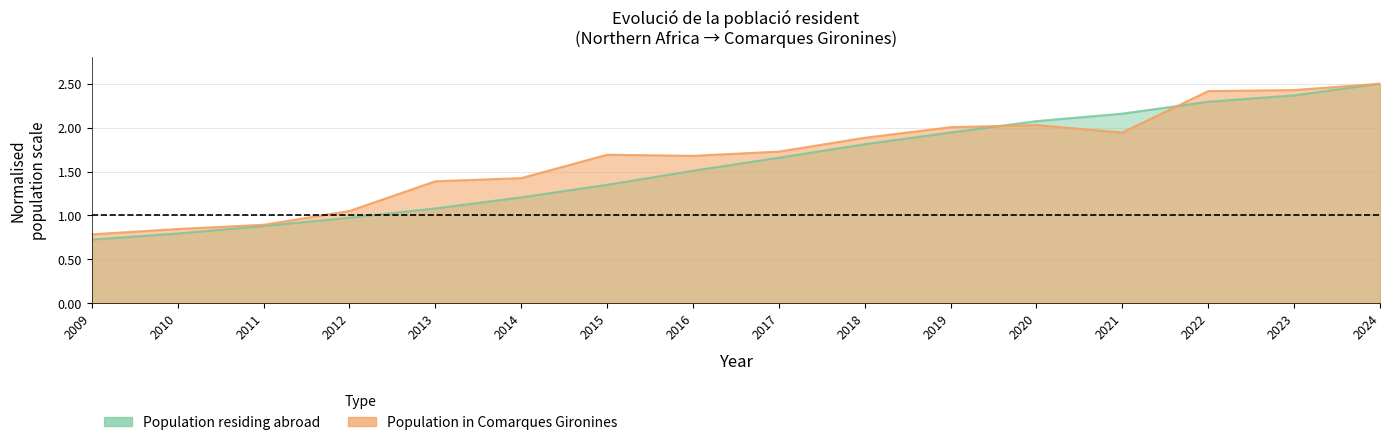

Reading left to right, what are all the values shown in this chart?

Population residing abroad: 0.7	0.8	0.9	1.0	1.1	1.2	1.3	1.5	1.7	1.8	1.9	2.1	2.2	2.3	2.4	2.5
Population residing in selected place: 0.8	0.8	0.9	1.1	1.4	1.4	1.7	1.7	1.7	1.9	2.0	2.0	1.9	2.4	2.4	2.5